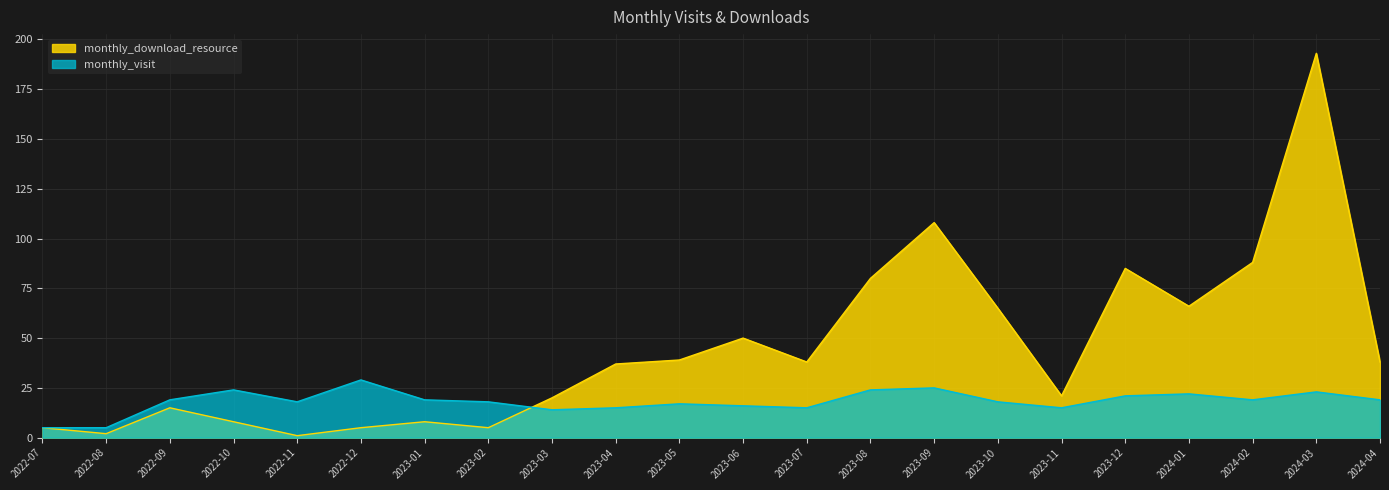

List the series in order of their peak value, lowest first.

monthly_visit, monthly_download_resource